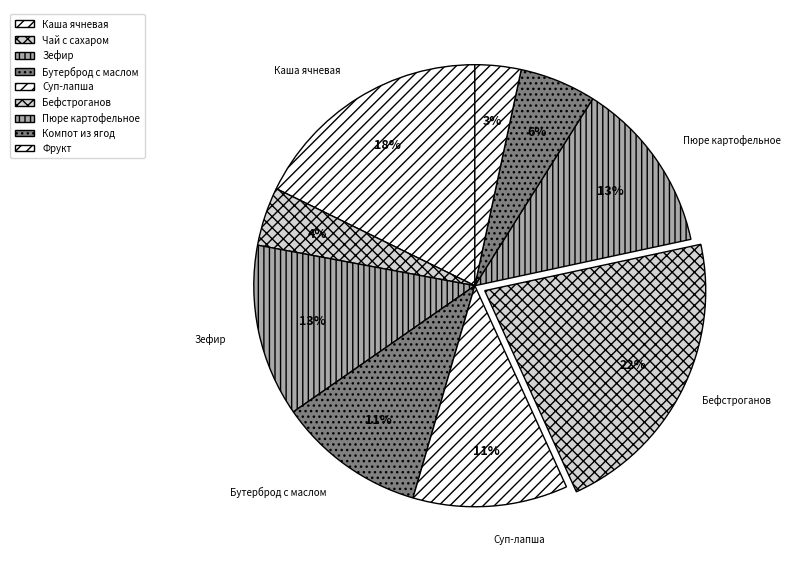

Count the number of slices in the pie.

9